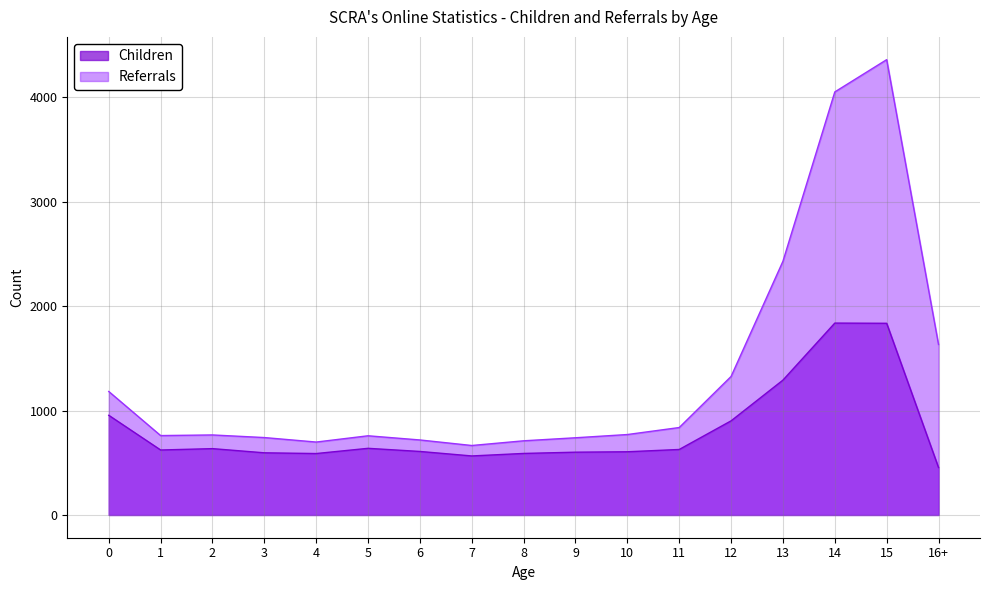

Count the number of data series in this chart.

2